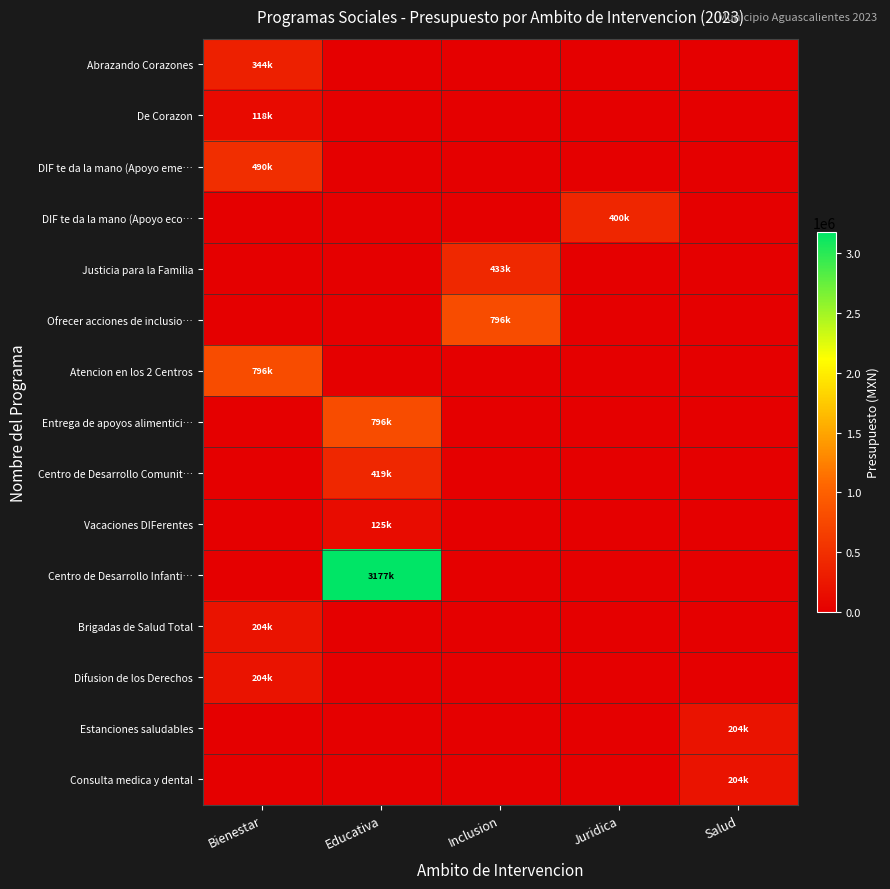

Reading right to left, transcribe all the data shown in this chart.

Abrazando Corazones: Salud=0.0	Juridica=0.0	Inclusion=0.0	Educativa=0.0	Bienestar=343523.4
De Corazon: Salud=0.0	Juridica=0.0	Inclusion=0.0	Educativa=0.0	Bienestar=118195.8
DIF te da la mano (Apoyo eme…: Salud=0.0	Juridica=0.0	Inclusion=0.0	Educativa=0.0	Bienestar=490472.1
DIF te da la mano (Apoyo eco…: Salud=0.0	Juridica=400000.0	Inclusion=0.0	Educativa=0.0	Bienestar=0.0
Justicia para la Familia: Salud=0.0	Juridica=0.0	Inclusion=433407.4	Educativa=0.0	Bienestar=0.0
Ofrecer acciones de inclusio…: Salud=0.0	Juridica=0.0	Inclusion=796340.3	Educativa=0.0	Bienestar=0.0
Atencion en los 2 Centros: Salud=0.0	Juridica=0.0	Inclusion=0.0	Educativa=0.0	Bienestar=796340.3
Entrega de apoyos alimentici…: Salud=0.0	Juridica=0.0	Inclusion=0.0	Educativa=796340.3	Bienestar=0.0
Centro de Desarrollo Comunit…: Salud=0.0	Juridica=0.0	Inclusion=0.0	Educativa=418500.9	Bienestar=0.0
Vacaciones DIFerentes: Salud=0.0	Juridica=0.0	Inclusion=0.0	Educativa=125000.0	Bienestar=0.0
Centro de Desarrollo Infanti…: Salud=0.0	Juridica=0.0	Inclusion=0.0	Educativa=3177172.5	Bienestar=0.0
Brigadas de Salud Total: Salud=0.0	Juridica=0.0	Inclusion=0.0	Educativa=0.0	Bienestar=203613.5
Difusion de los Derechos: Salud=0.0	Juridica=0.0	Inclusion=0.0	Educativa=0.0	Bienestar=203613.5
Estanciones saludables: Salud=203613.5	Juridica=0.0	Inclusion=0.0	Educativa=0.0	Bienestar=0.0
Consulta medica y dental: Salud=203613.5	Juridica=0.0	Inclusion=0.0	Educativa=0.0	Bienestar=0.0